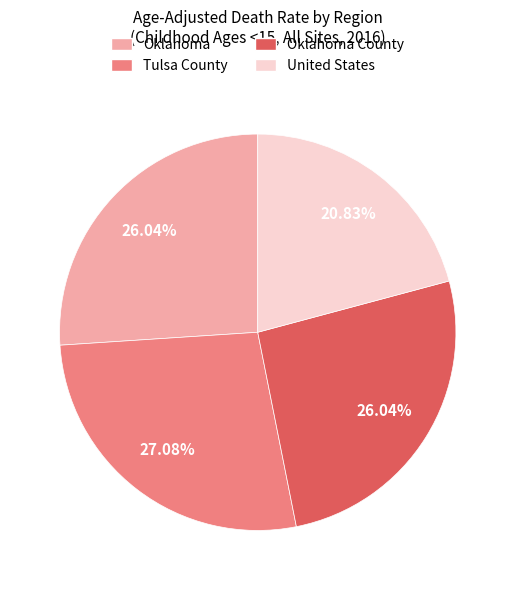

Is there any slice that represents more than half of the pie?

No